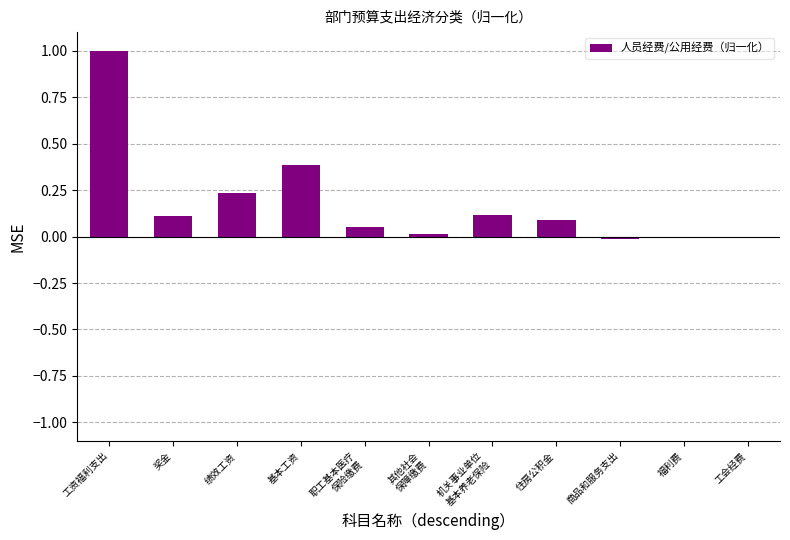

What is the sum of all values?

2.0